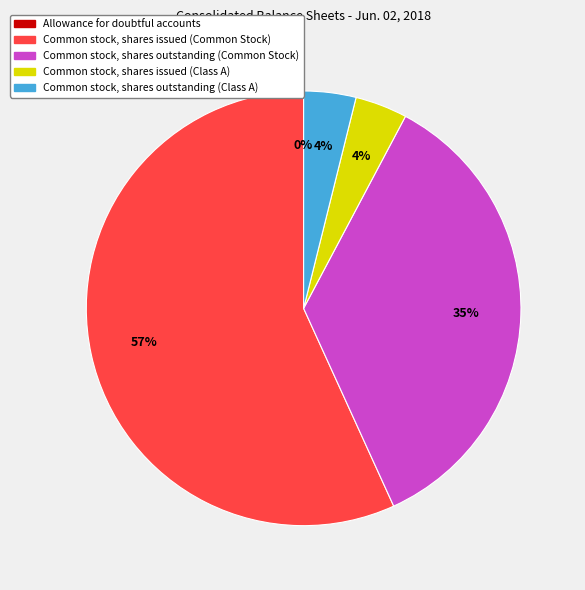

To the nearest percent, what percentage of the pie is Common stock, shares outstanding (Class A)?

4%